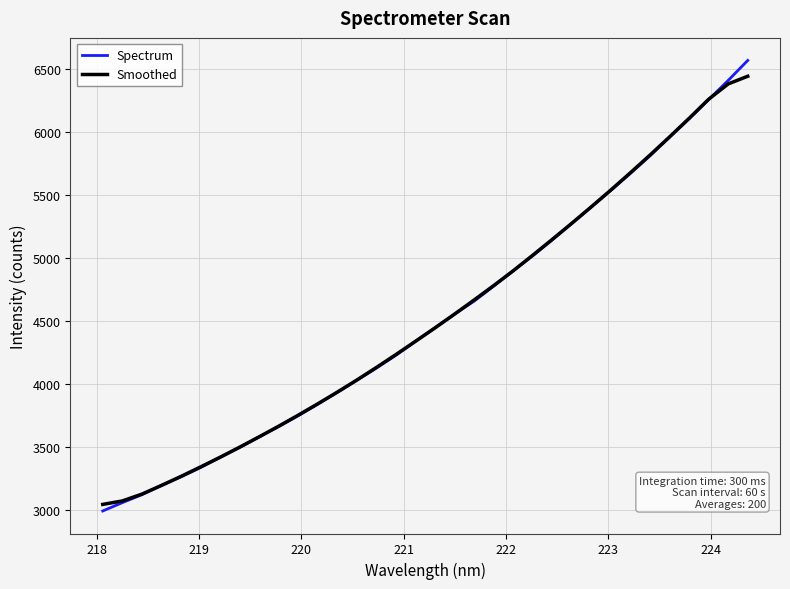

At how many categories does at least one series exceed 5870?

5